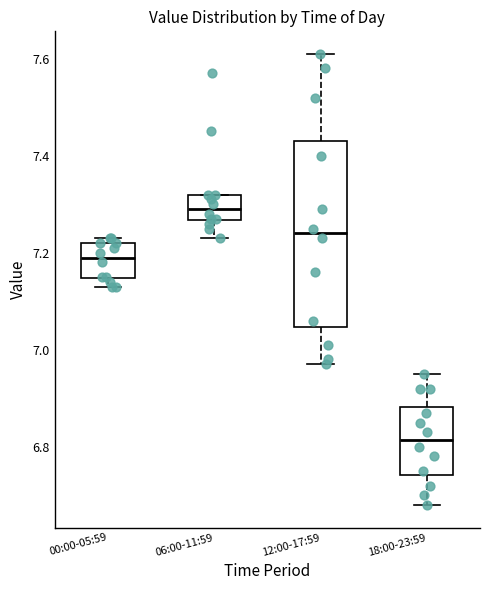

Reading left to right, transcribe this box plot: for each box, give where its median line is, the range the box spans, and where its two whiskers end, as read against the y-axis. The values are not printed on the chart, so give them approximately, as read against the axis.

00:00-05:59: median 7.20, box 7.14 to 7.22, whiskers 7.14 (just below the box's lower edge) to 7.24
06:00-11:59: median 7.30, box 7.26 to 7.32, whiskers 7.24 to 7.32
12:00-17:59: median 7.24, box 7.04 to 7.44, whiskers 6.98 to 7.62
18:00-23:59: median 6.82, box 6.74 to 6.88, whiskers 6.68 to 6.96